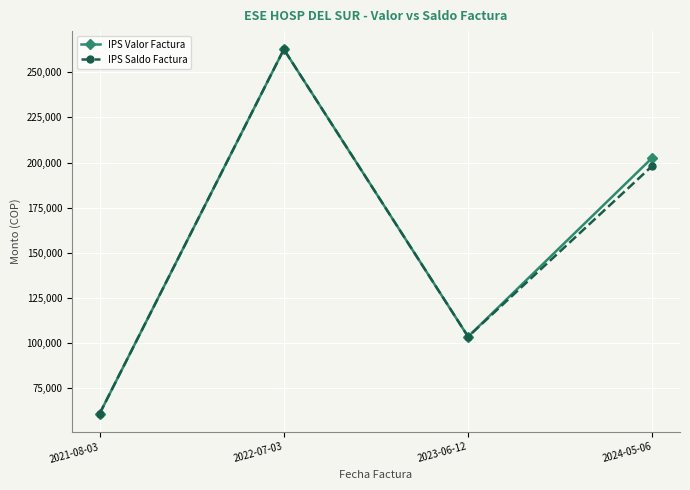

Reading left to right, transcribe all the data shown in this chart.

IPS Valor Factura: 60840	262739	103552	202731
IPS Saldo Factura: 60840	262739	103552	198231